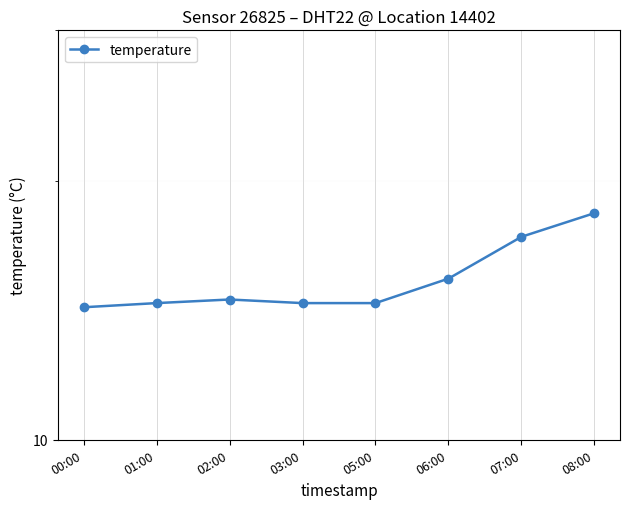

What is the smallest value displayed?

14.3